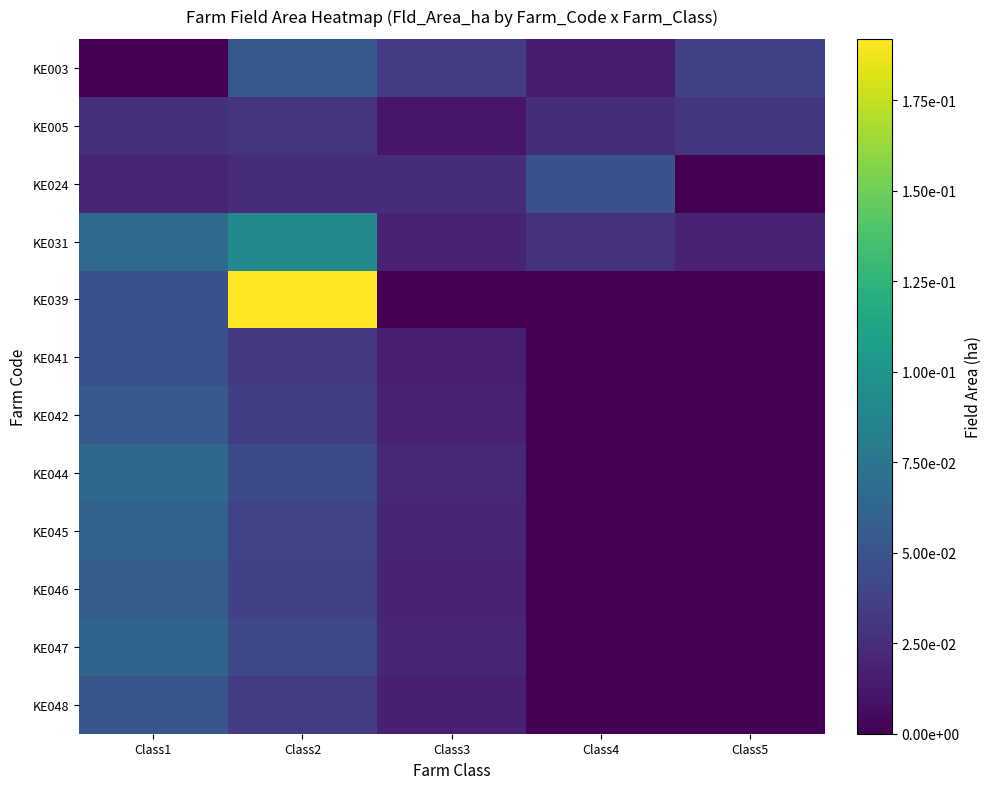

Reading left to right, extract all data points from this chart.

KE003: Class1=0.0	Class2=0.1	Class3=0.0	Class4=0.0	Class5=0.0
KE005: Class1=0.0	Class2=0.0	Class3=0.0	Class4=0.0	Class5=0.0
KE024: Class1=0.0	Class2=0.0	Class3=0.0	Class4=0.0	Class5=0.0
KE031: Class1=0.1	Class2=0.1	Class3=0.0	Class4=0.0	Class5=0.0
KE039: Class1=0.0	Class2=0.2	Class3=0.0	Class4=0.0	Class5=0.0
KE041: Class1=0.0	Class2=0.0	Class3=0.0	Class4=0.0	Class5=0.0
KE042: Class1=0.1	Class2=0.0	Class3=0.0	Class4=0.0	Class5=0.0
KE044: Class1=0.1	Class2=0.0	Class3=0.0	Class4=0.0	Class5=0.0
KE045: Class1=0.1	Class2=0.0	Class3=0.0	Class4=0.0	Class5=0.0
KE046: Class1=0.1	Class2=0.0	Class3=0.0	Class4=0.0	Class5=0.0
KE047: Class1=0.1	Class2=0.0	Class3=0.0	Class4=0.0	Class5=0.0
KE048: Class1=0.1	Class2=0.0	Class3=0.0	Class4=0.0	Class5=0.0